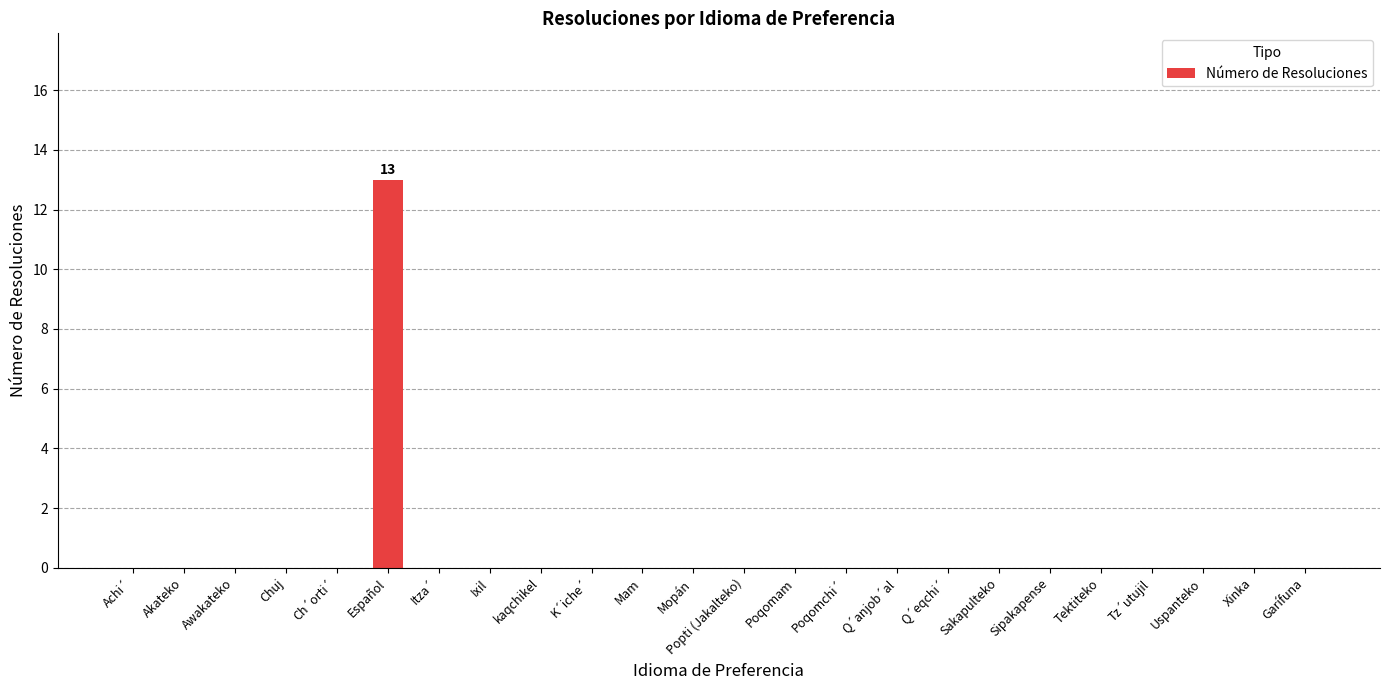

The chart shows a value of 5 at Poqomam. True or false?

False